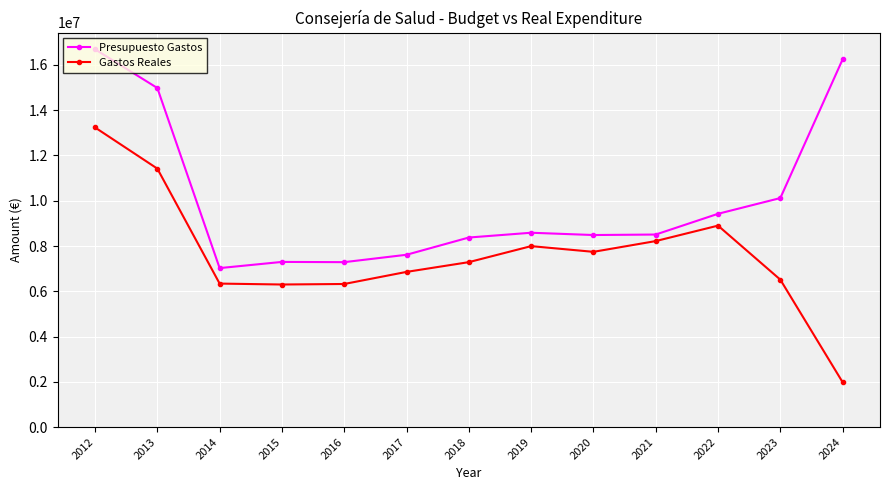

How many lines are shown in the chart?

2